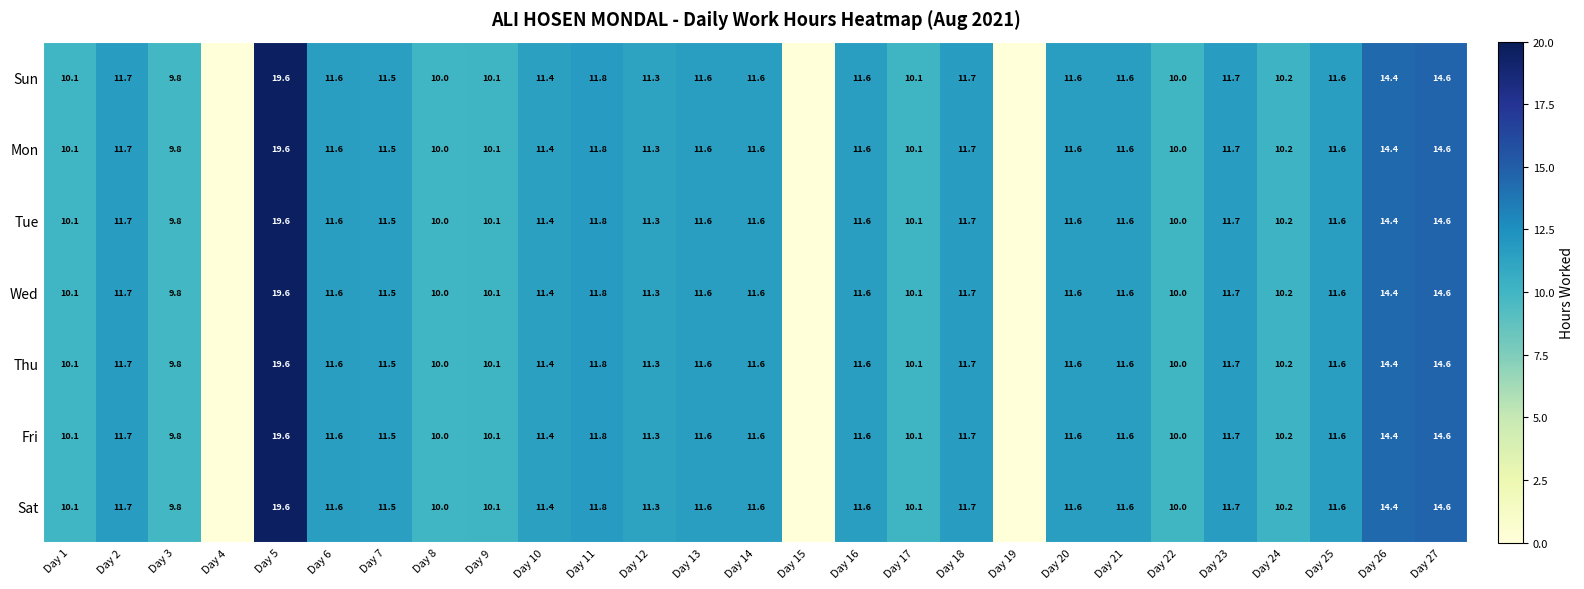

True or false: Sat has a value of 23.3 at Day 27.

False